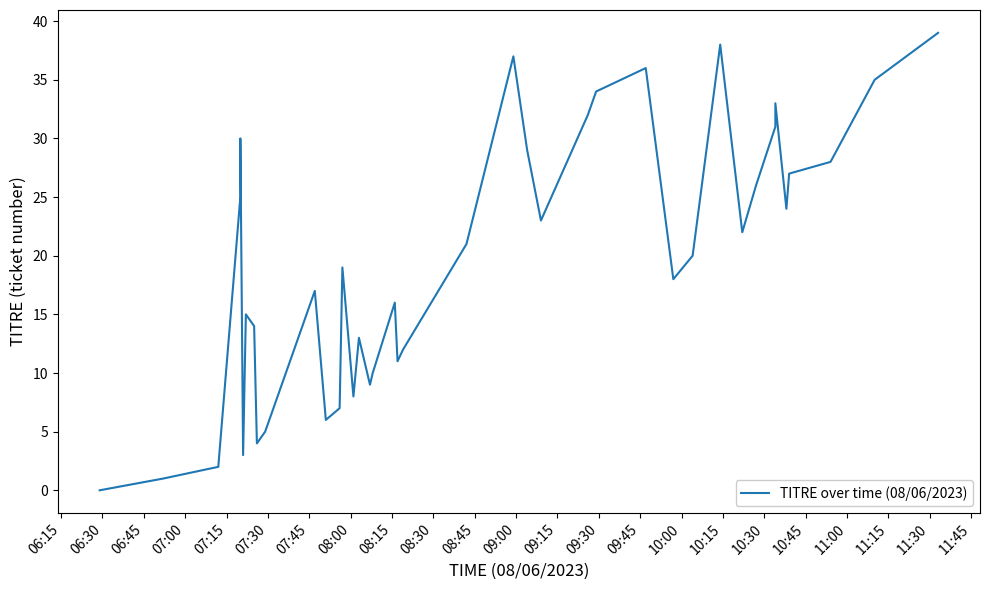

Reading left to right, list all the values displayed in this chart.

0	1	2	25	30	3	15	14	4	5	17	6	7	19	8	13	9	10	16	11	12	21	37	29	23	32	34	36	18	20	38	22	26	31	33	24	27	28	35	39